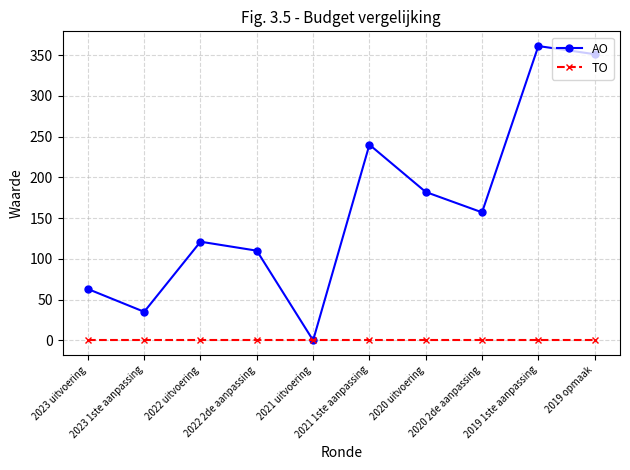

Reading left to right, what are all the values shown in this chart?

AO: 2023 uitvoering=63	2023 1ste aanpassing=35	2022 uitvoering=121	2022 2de aanpassing=110	2021 uitvoering=0	2021 1ste aanpassing=240	2020 uitvoering=182	2020 2de aanpassing=157	2019 1ste aanpassing=361	2019 opmaak=351
TO: 2023 uitvoering=0	2023 1ste aanpassing=0	2022 uitvoering=0	2022 2de aanpassing=0	2021 uitvoering=0	2021 1ste aanpassing=0	2020 uitvoering=0	2020 2de aanpassing=0	2019 1ste aanpassing=0	2019 opmaak=0